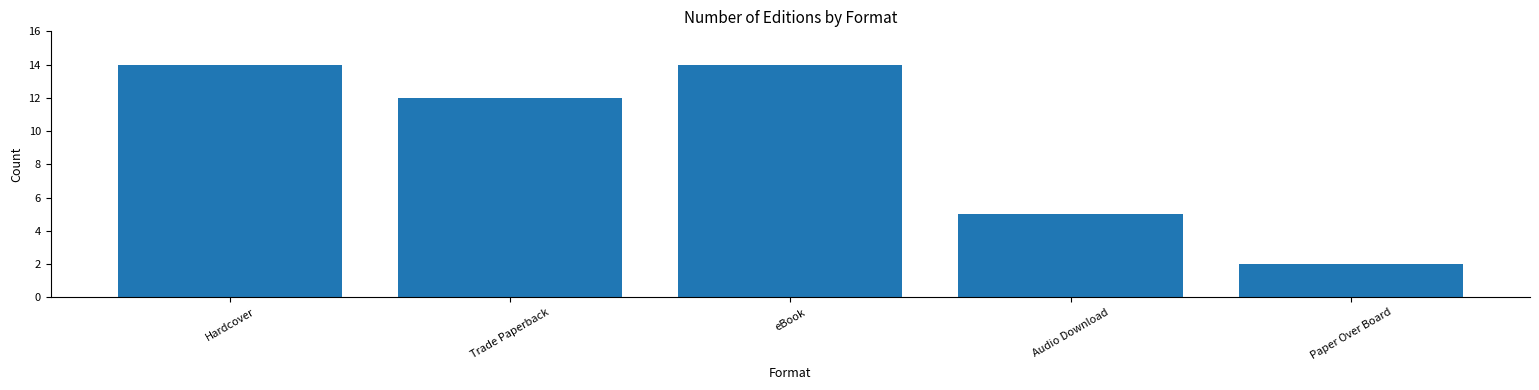

Reading left to right, list all the values displayed in this chart.

Hardcover=14	Trade Paperback=12	eBook=14	Audio Download=5	Paper Over Board=2